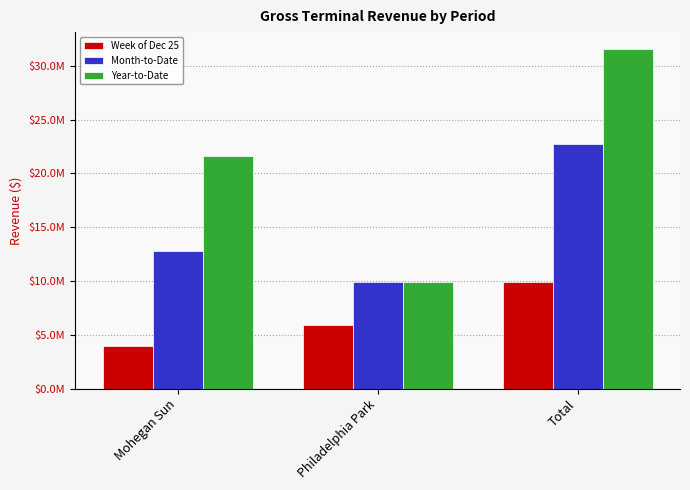

True or false: Year-to-Date has a value of 3803655.8 at Philadelphia Park.

False